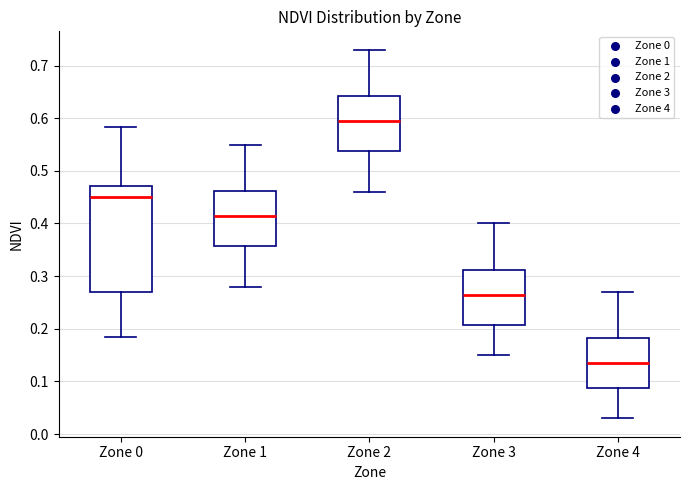

Reading left to right, transcribe this box plot: for each box, give where its median line is, the range the box spans, and where its two whiskers end, as read against the y-axis. The values are not printed on the chart, so give them approximately, as read against the axis.

Zone 0: median 0.45, box 0.27 to 0.47, whiskers 0.18 to 0.58
Zone 1: median 0.42, box 0.36 to 0.46, whiskers 0.28 to 0.55
Zone 2: median 0.60, box 0.54 to 0.64, whiskers 0.46 to 0.73
Zone 3: median 0.27, box 0.21 to 0.31, whiskers 0.15 to 0.40
Zone 4: median 0.14, box 0.09 to 0.18, whiskers 0.03 to 0.27